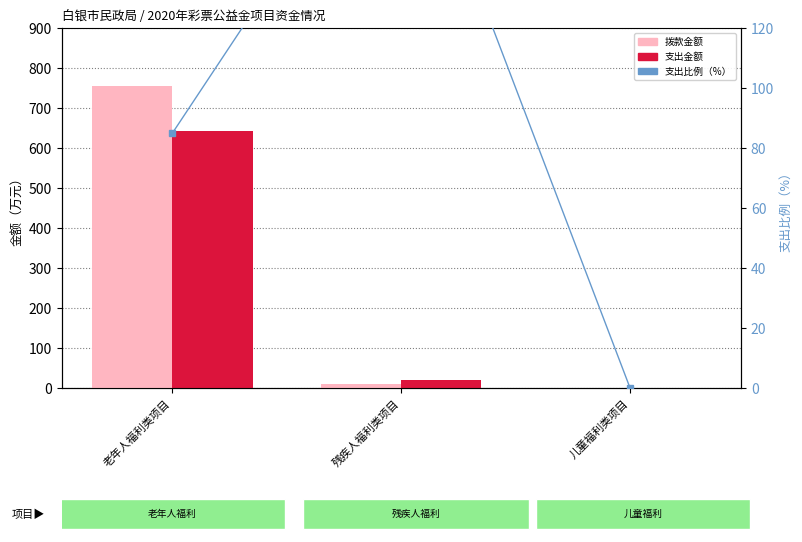

The 支出金额 series shows 0.0 at 儿童福利类项目. True or false?

True